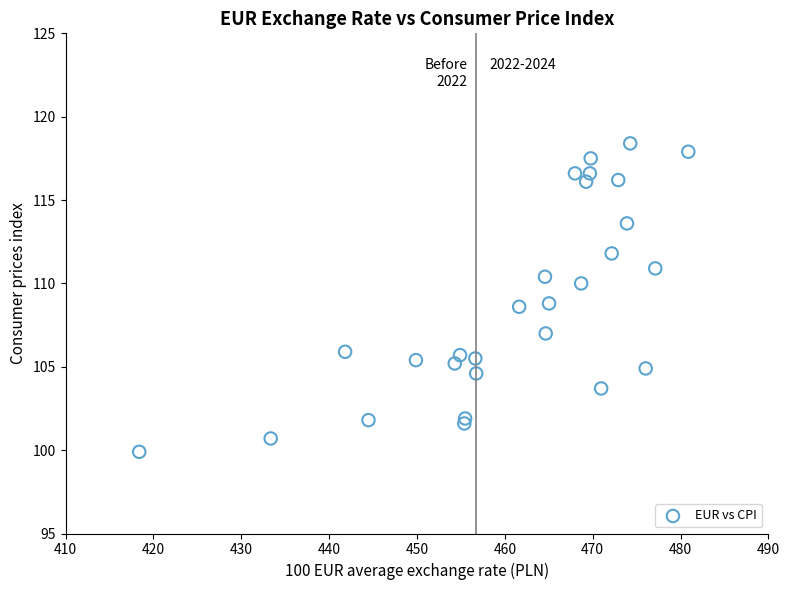

What is the range of X values (max minus min)?

62.5